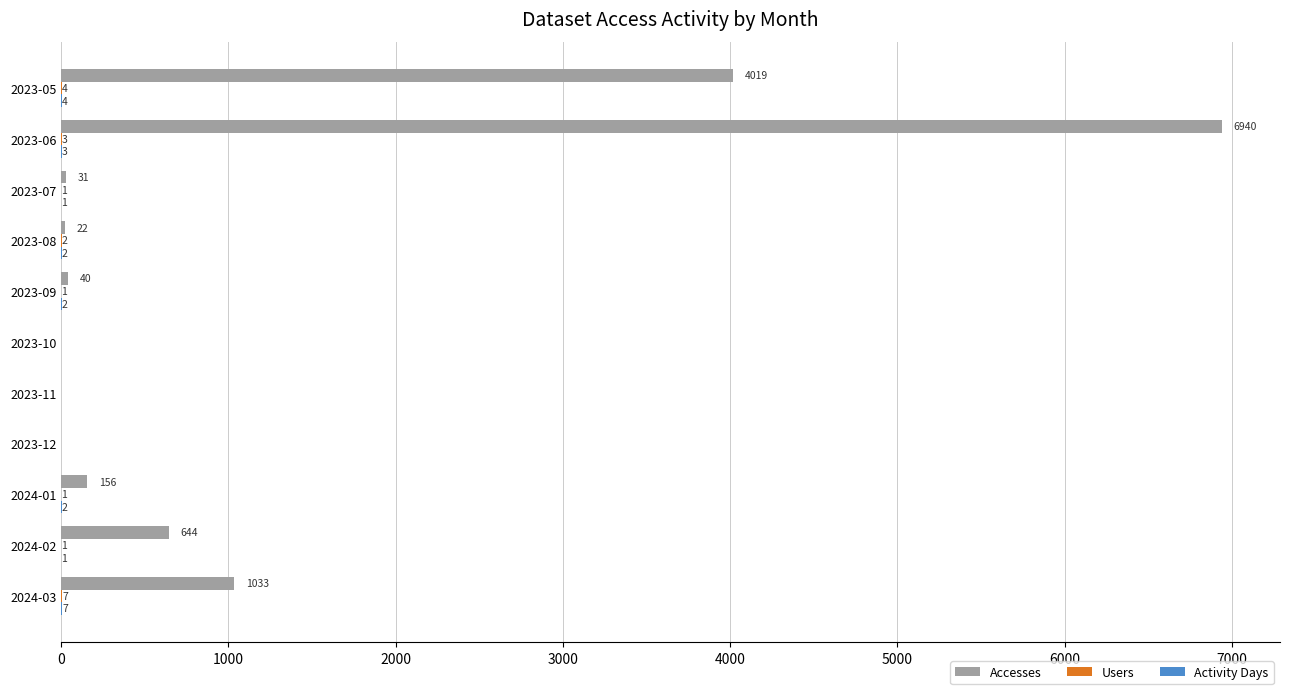

How many categories are shown in the chart?

11